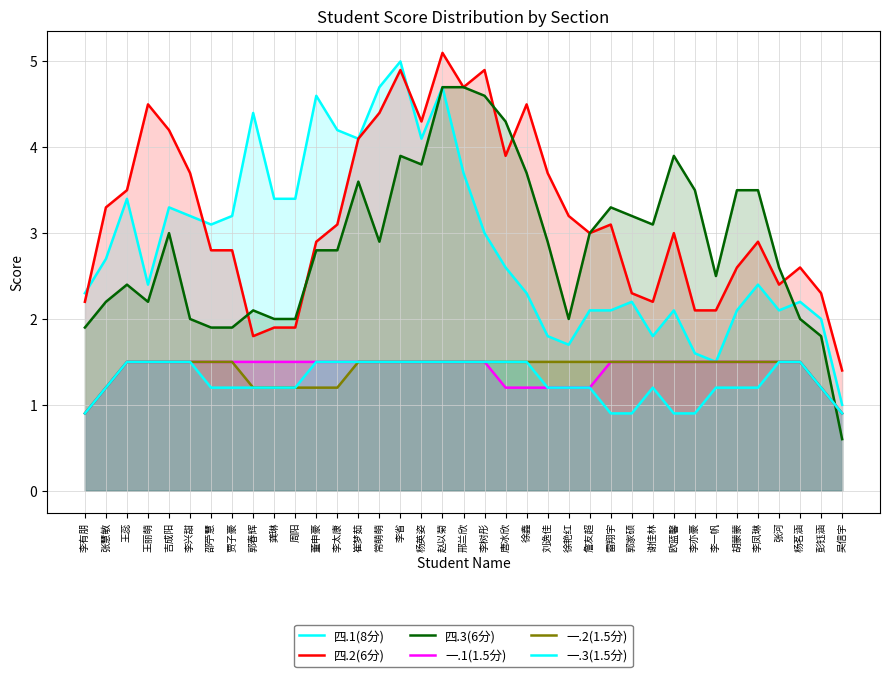

The value of 四.2(6分) at 欧蓝馨 is 1.5. True or false?

False